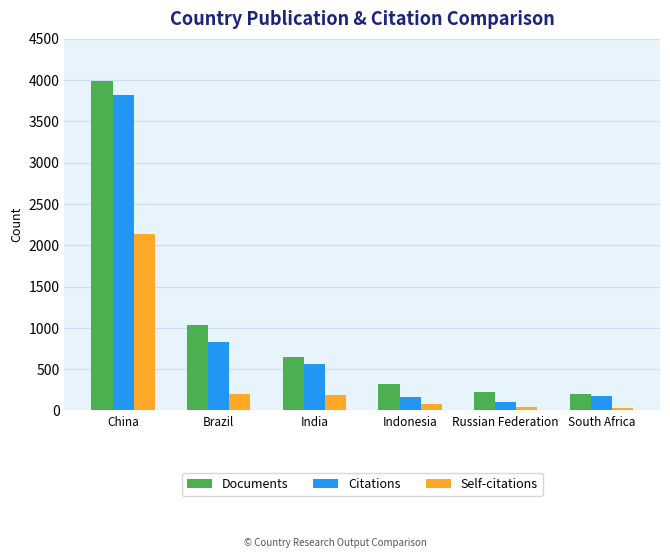

Does the chart contain any negative values?

No